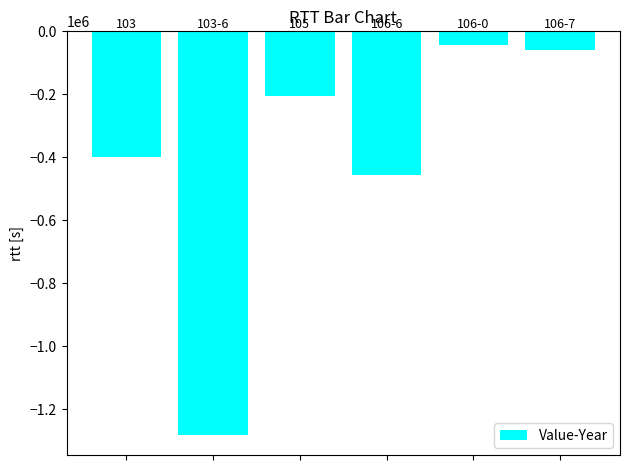

Count the number of values greater than -204520.

2